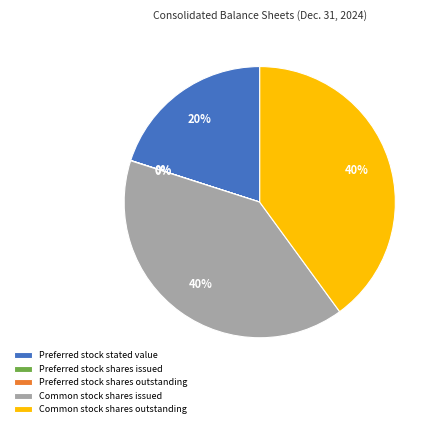

To the nearest percent, what is the difference between the largest and smallest slice percentages?

40%